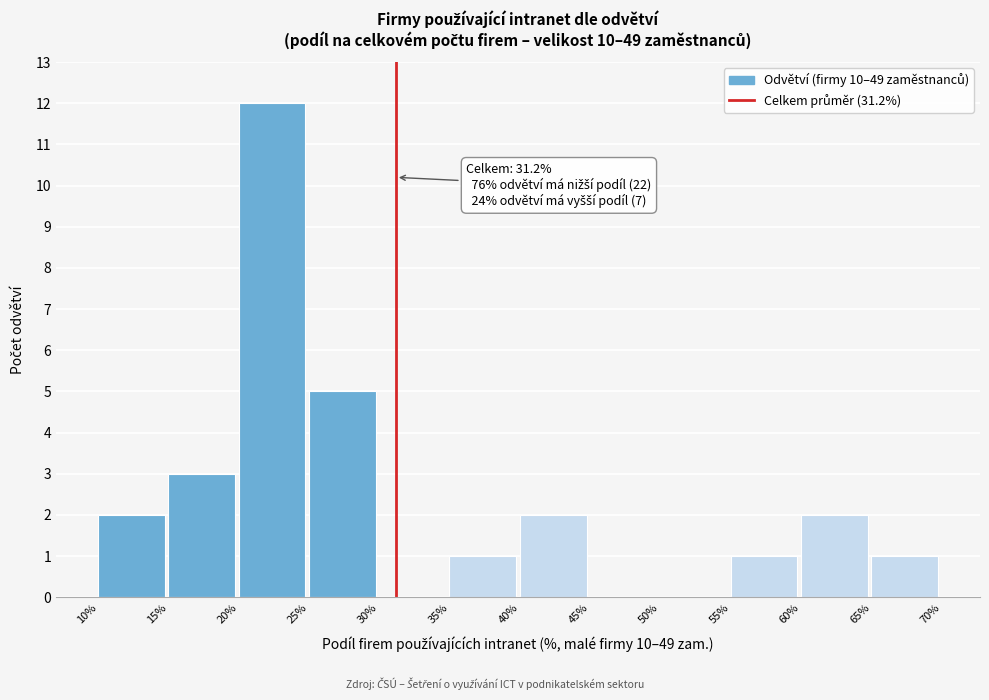

Which range on the x-axis has the tallest bar?

20% to 25%